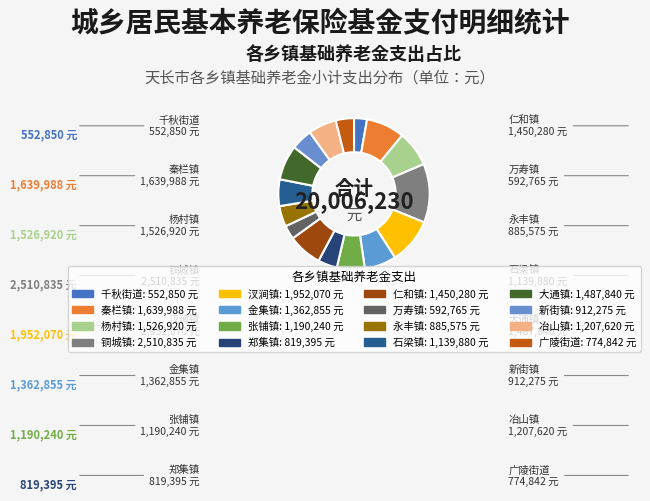

The 汊涧镇 slice represents 4% of the pie. True or false?

False